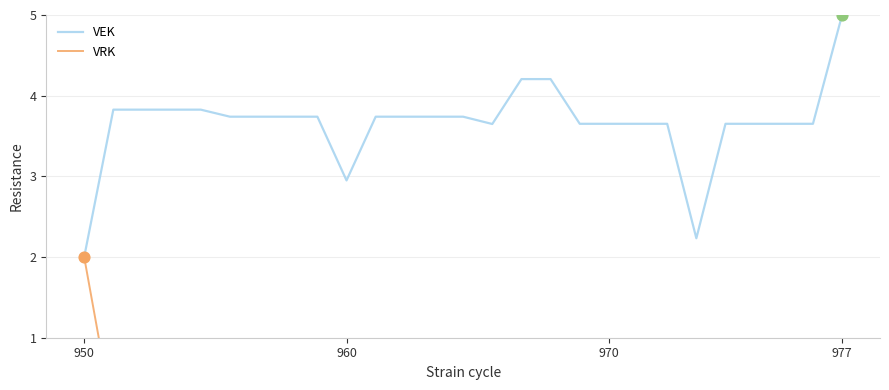

Which category has the highest value in the VEK series?

977